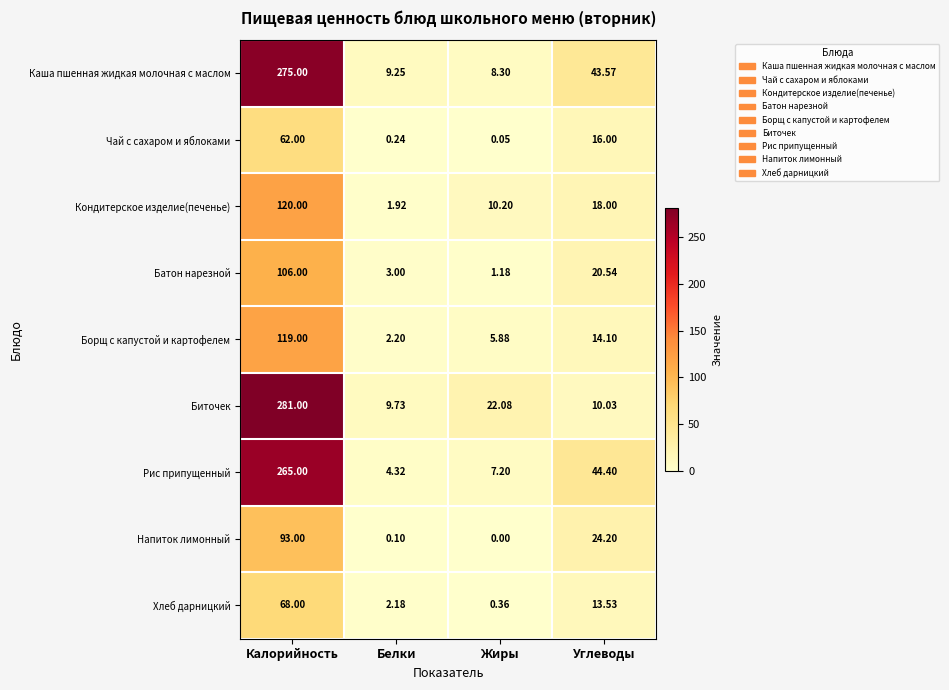

At which category does the chart reach its peak across all series?

Калорийность